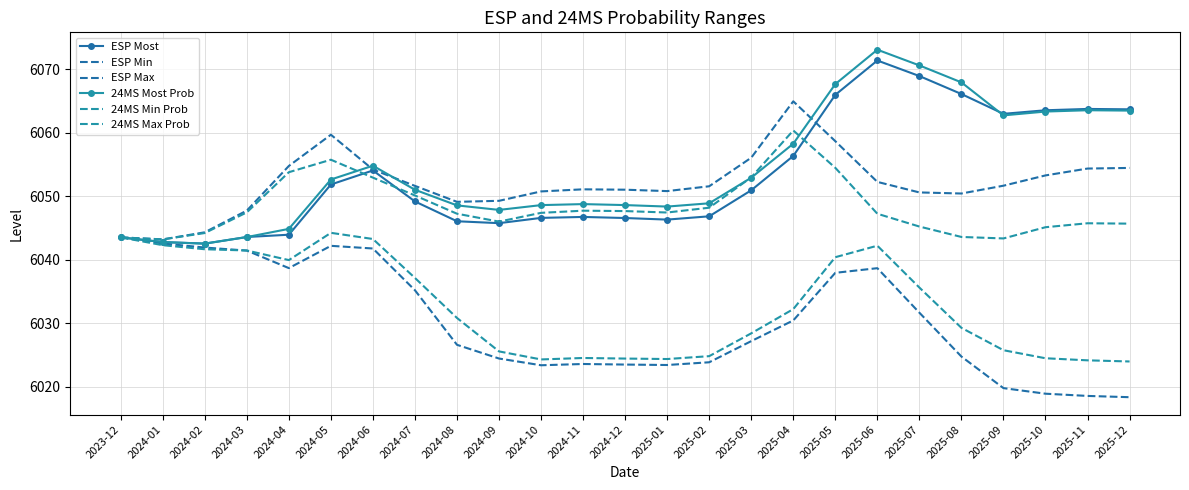

Rank the series by their maximum value, from highest to lowest.

24MS Most Prob, ESP Most, ESP Max, 24MS Max Prob, 24MS Min Prob, ESP Min